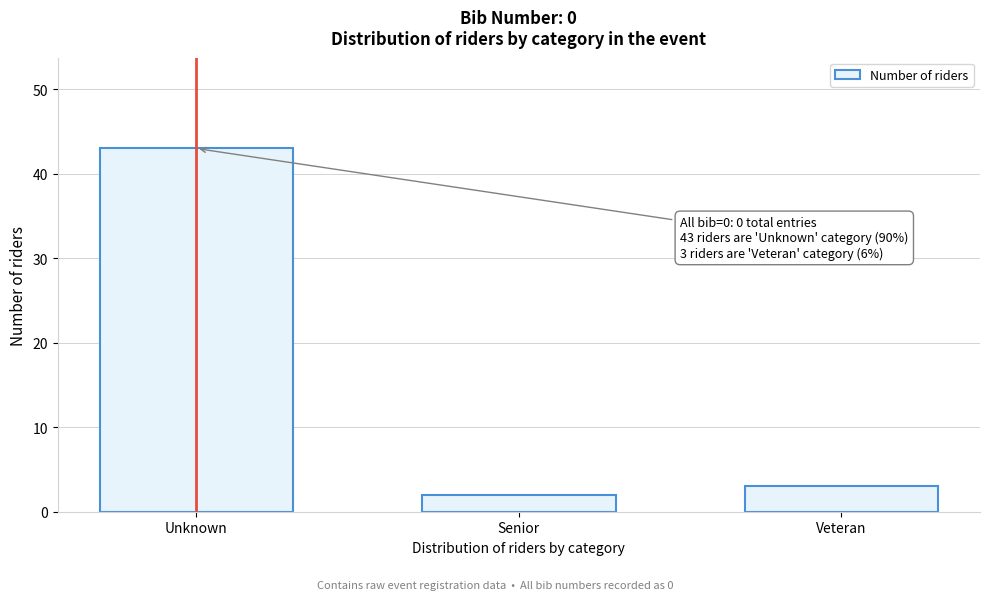

Reading left to right, list all the values displayed in this chart.

43	2	3